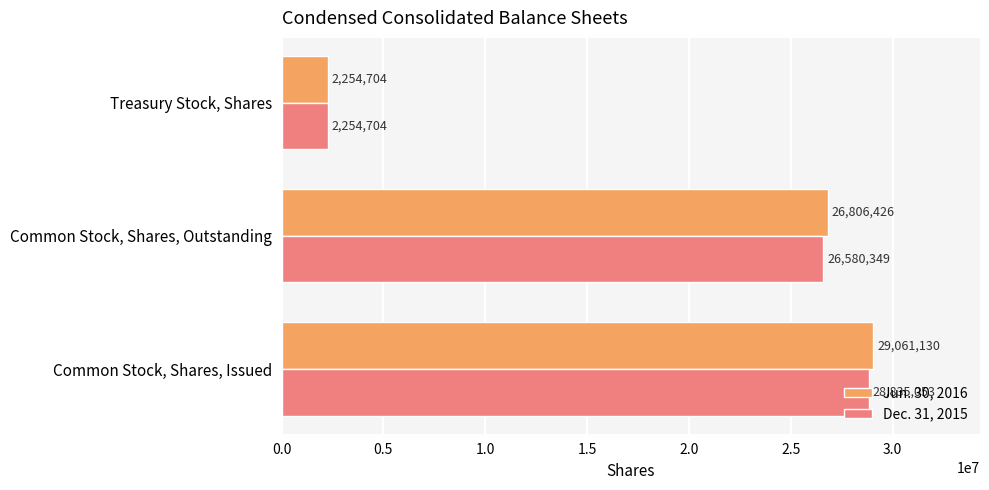

What is the smallest value displayed?

2254704